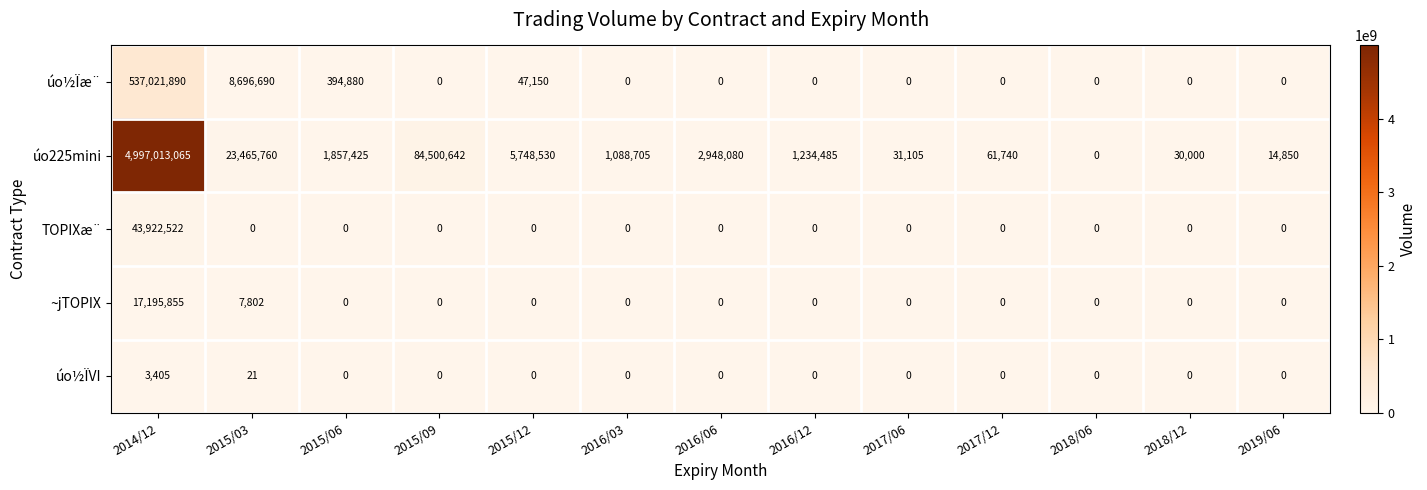

List the series in order of their peak value, highest first.

úo225mini, úo½Ïæ¨, TOPIXæ¨, ~jTOPIX, úo½ÏVI